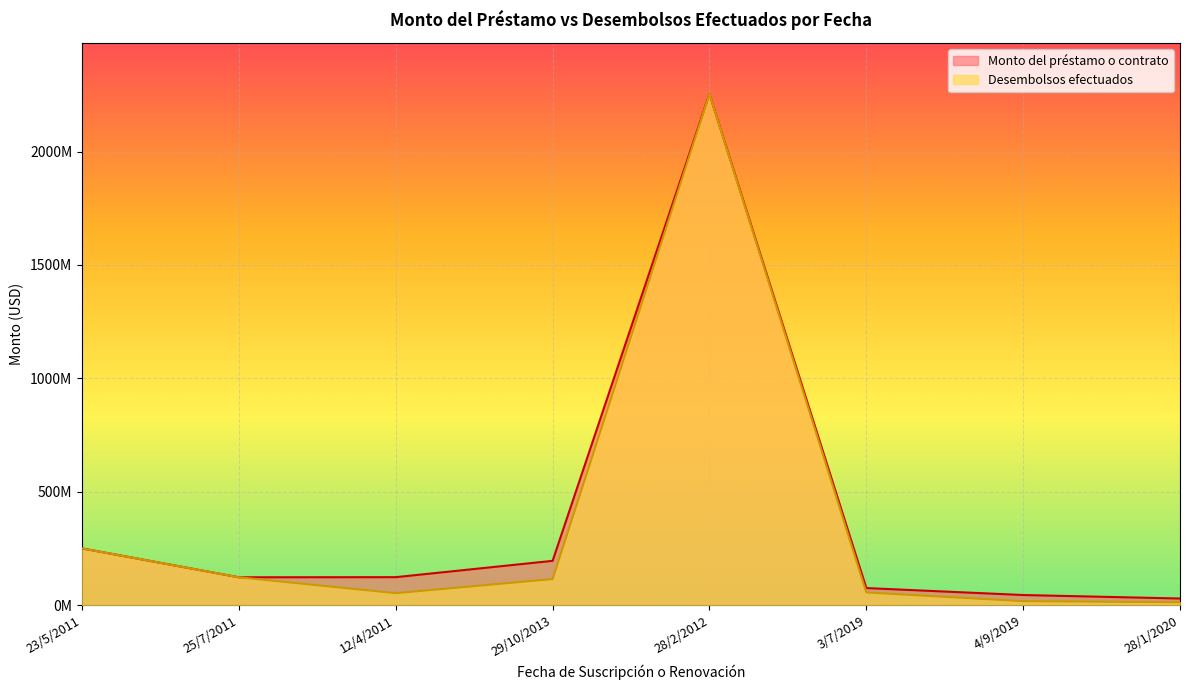

Does the chart display data point markers on the line(s)?

No